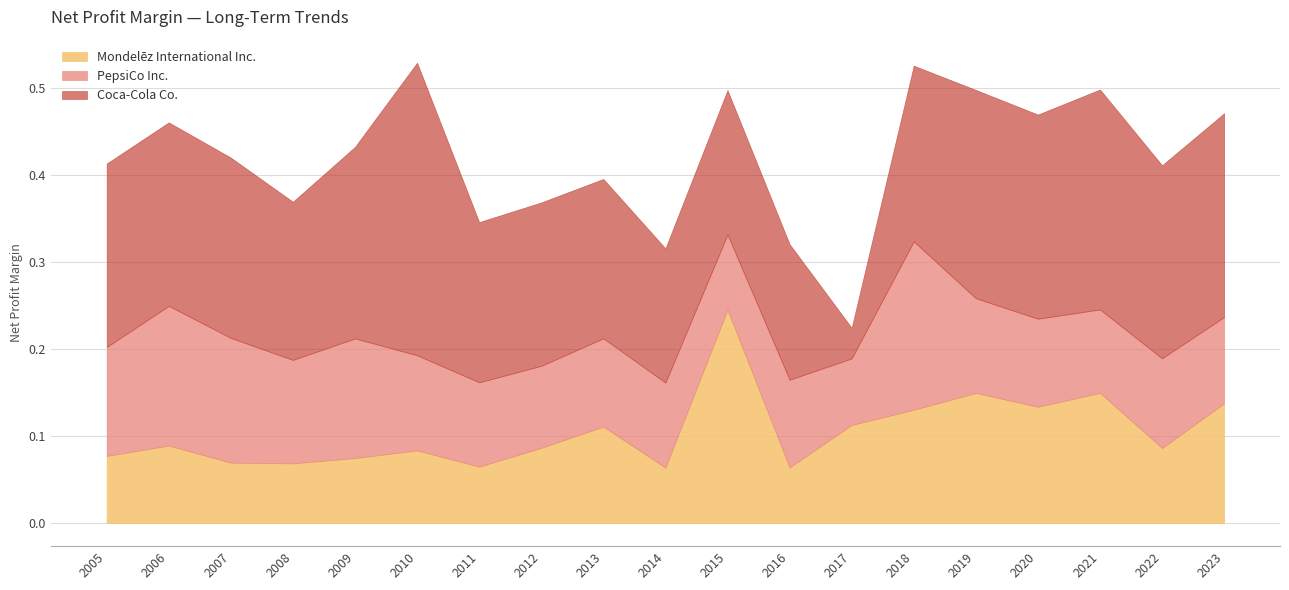

Is it true that Mondelēz International Inc. equals 0.1 at 2006?

True